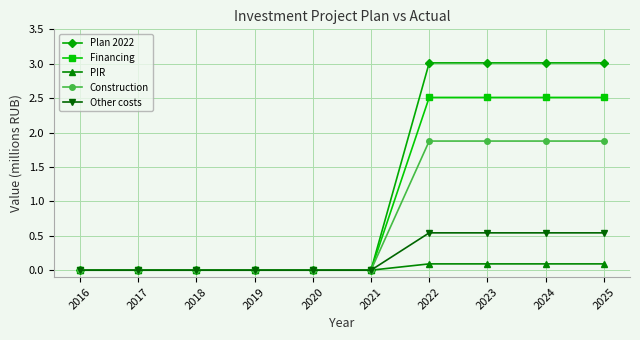

What is the sum of the PIR values at 2024 and 2021?

0.1